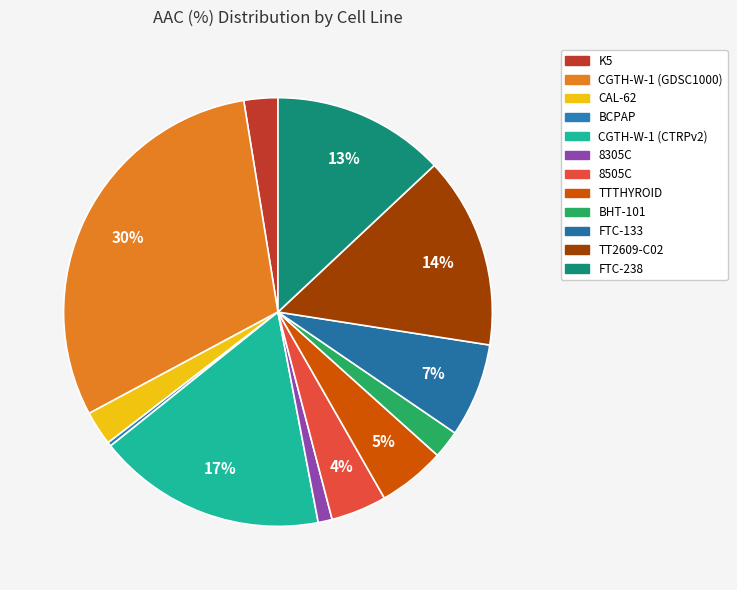

Does TT2609-C02 represent more than half of the total?

No